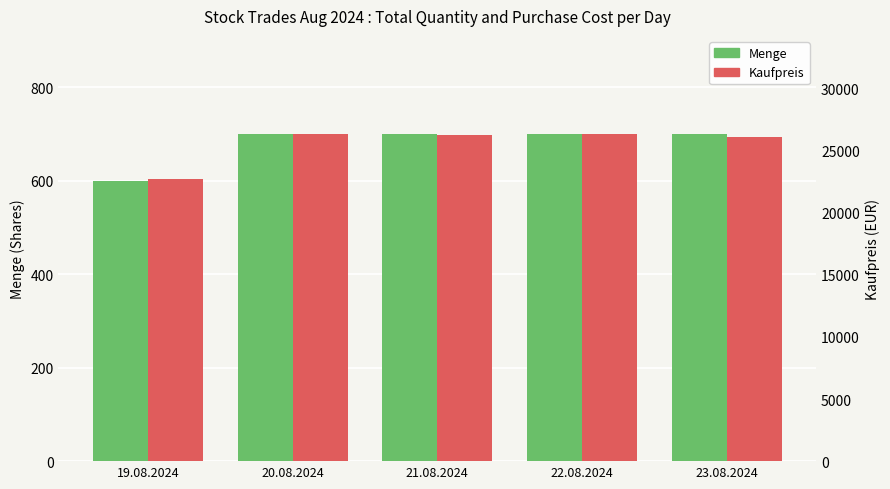

Between 19.08.2024 and 22.08.2024, which series saw the biggest shift?

Kaufpreis